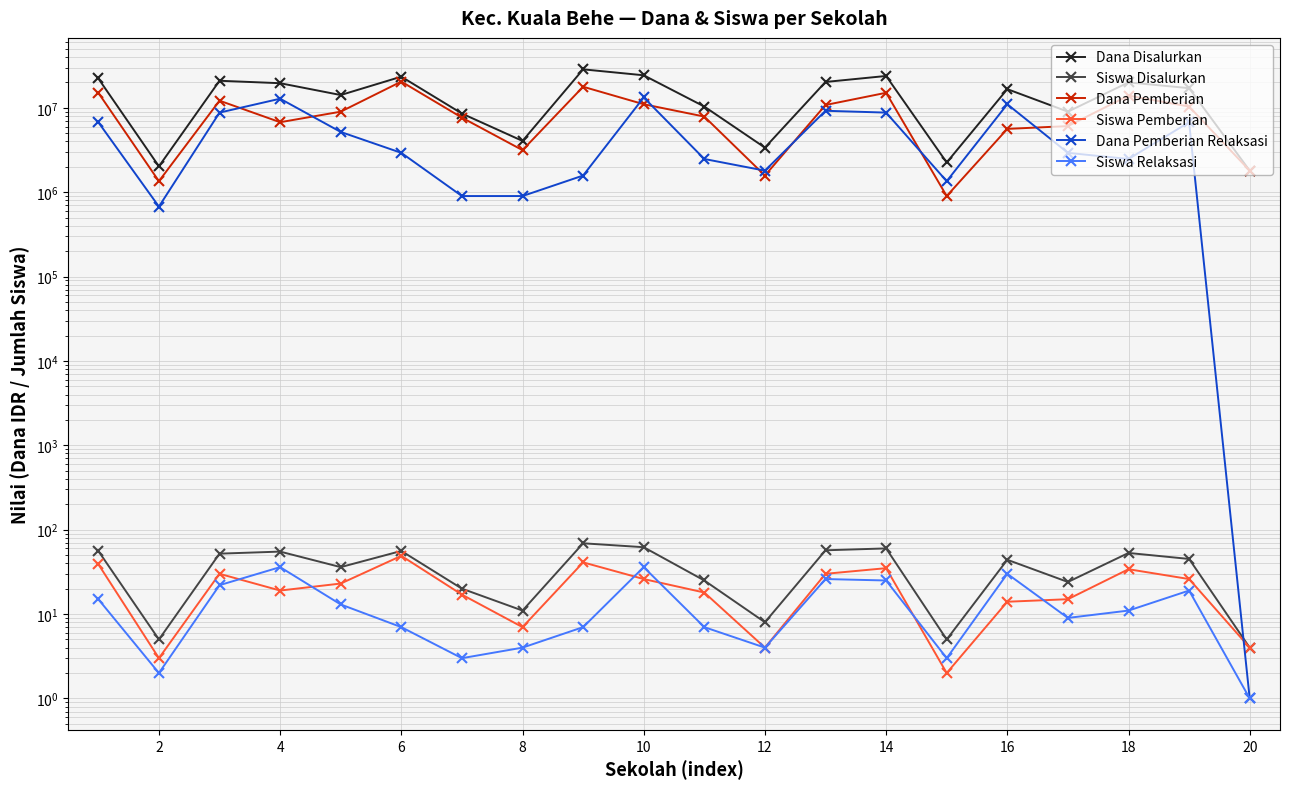

Reading left to right, list all the values displayed in this chart.

Dana Disalurkan: 22275000	2025000	20925000	19575000	14175000	23400000	8550000	4050000	28575000	24300000	10350000	3375000	20250000	23850000	2250000	16650000	9000000	20025000	17100000	1800000
Siswa Disalurkan: 56	5	52	55	36	56	20	11	69	62	25	8	57	60	5	44	24	53	45	4
Dana Pemberian: 15075000	1350000	12150000	6750000	9000000	20475000	7650000	3150000	17775000	11025000	7875000	1575000	10800000	15075000	900000	5625000	6075000	13950000	10350000	1800000
Siswa Pemberian: 39	3	30	19	23	49	17	7	41	26	18	4	30	35	2	14	15	34	26	4
Dana Pemberian Relaksasi: 6750000	675000	8775000	12825000	5175000	2925000	900000	900000	1575000	13275000	2475000	1800000	9225000	8775000	1350000	11025000	2925000	2475000	6750000	1
Siswa Relaksasi: 15	2	22	36	13	7	3	4	7	36	7	4	26	25	3	30	9	11	19	1